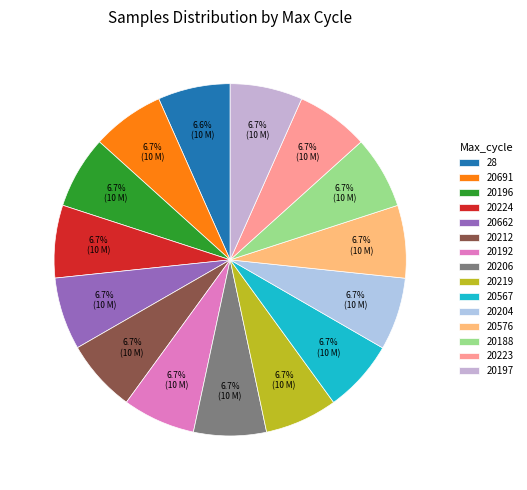

Does 20212 account for over 50% of the chart?

No